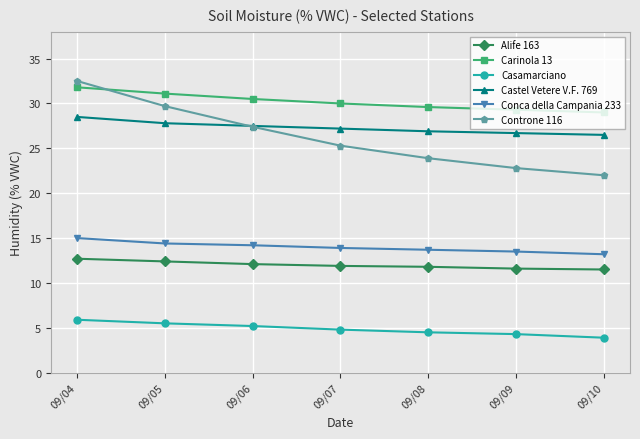

What is the difference between the maximum and minimum values in the Casamarciano series?

2.0